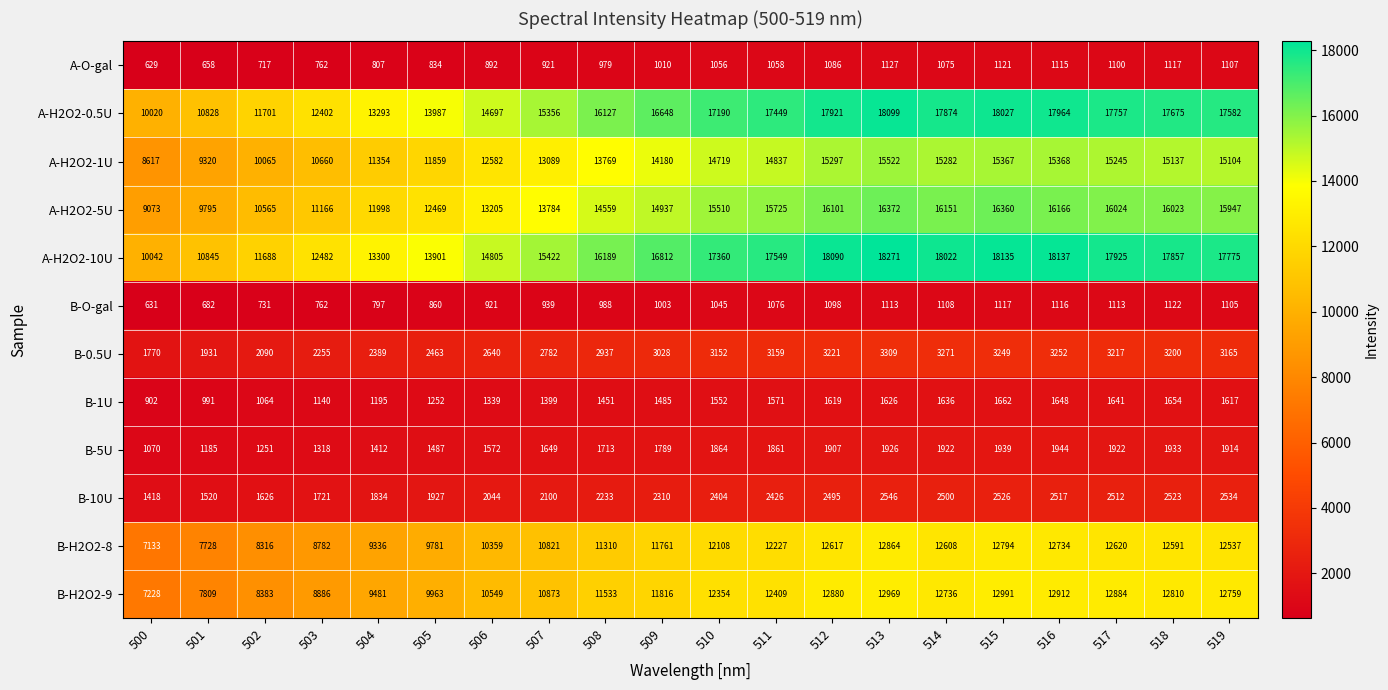

What is the minimum value for B-1U?

902